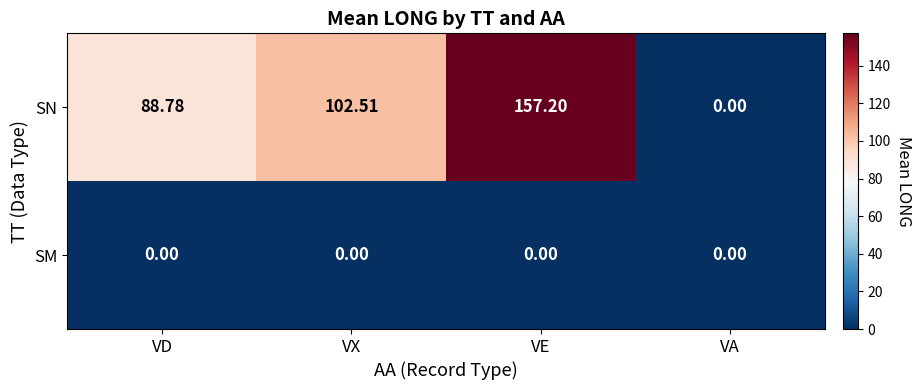

What is the greatest value displayed?

157.2